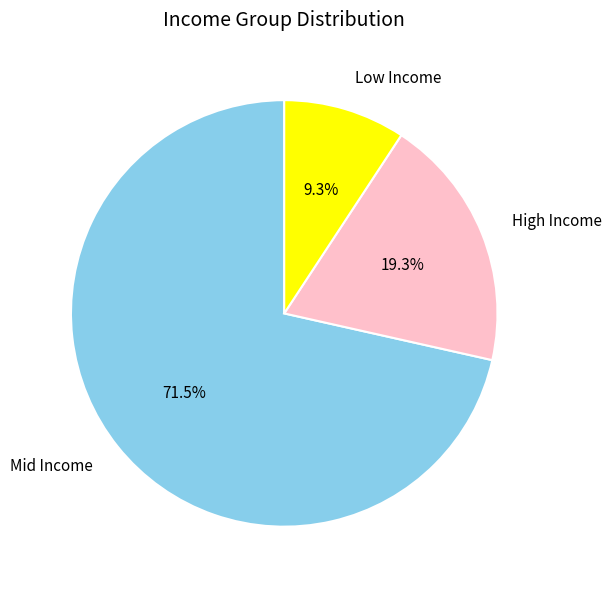

Is the sum of Low Income and High Income greater than half?

No